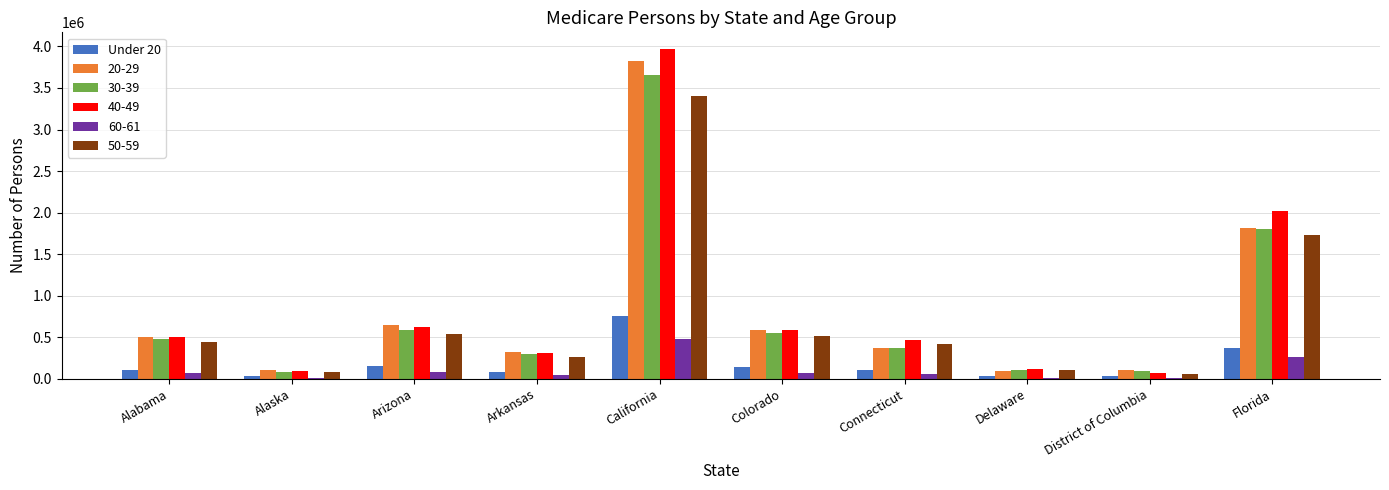

Count the number of categories in the chart.

10